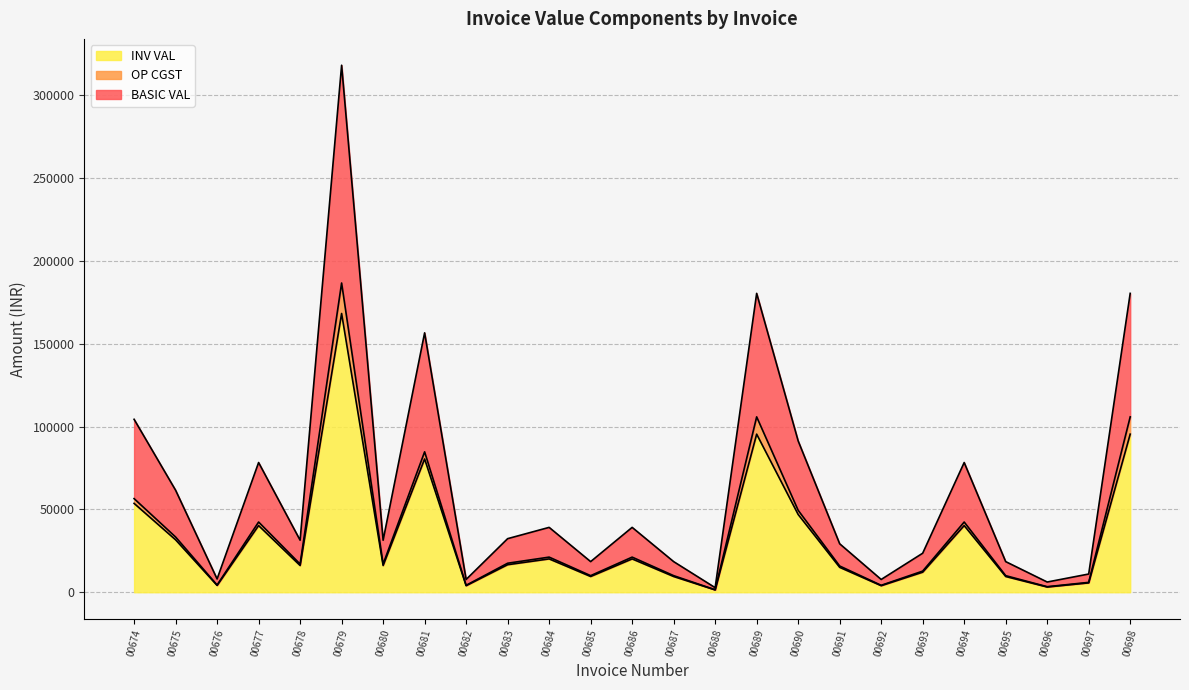

At which category is the sum across all series the highest?

00679